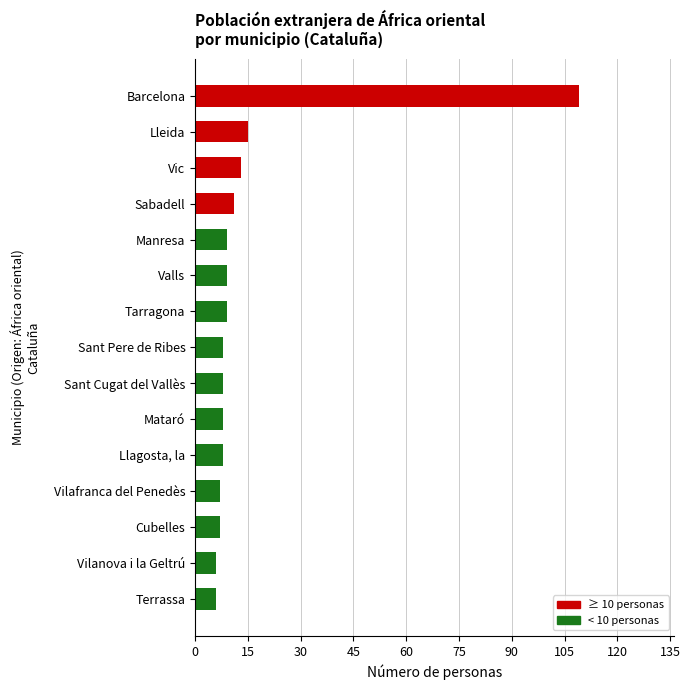

What is the greatest value displayed?

109